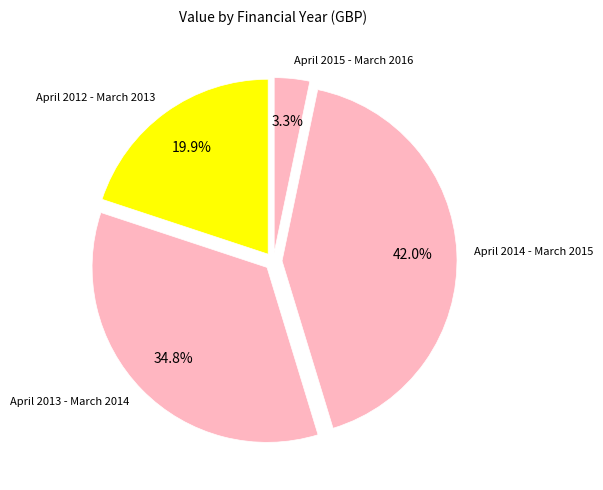

To the nearest percent, what portion does April 2012 - March 2013 represent?

20%